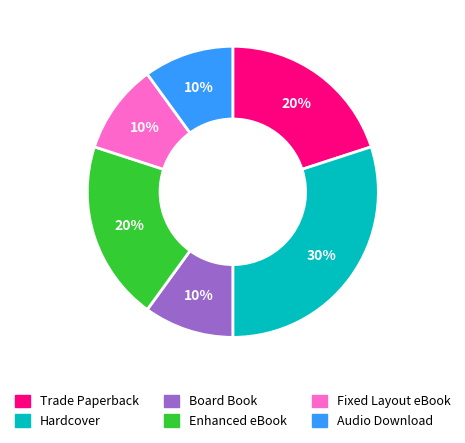

How many slices are in this pie chart?

6